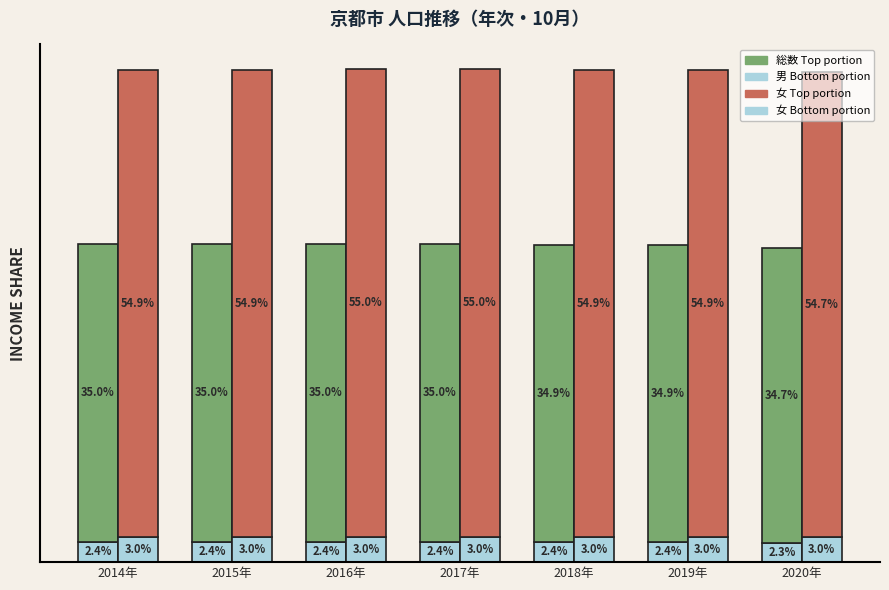

Where is 男 (Bottom portion) nearest to the value 2?

2020年